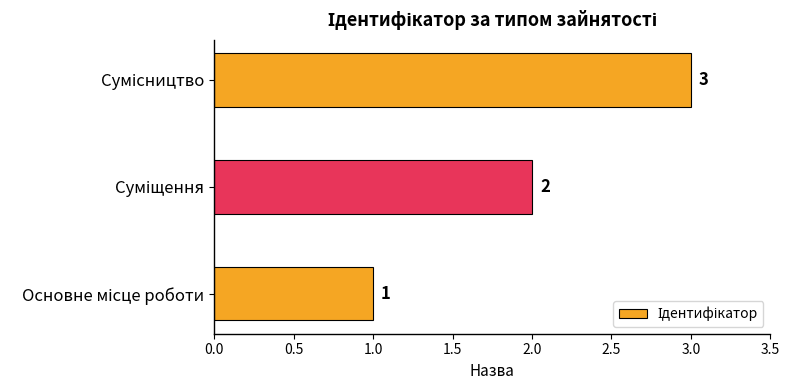

How many values are below 2?

1